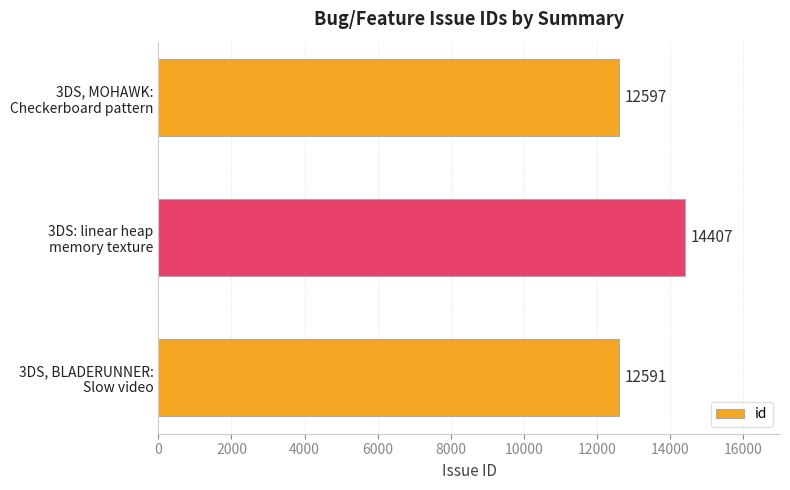

What is the average value?

13198